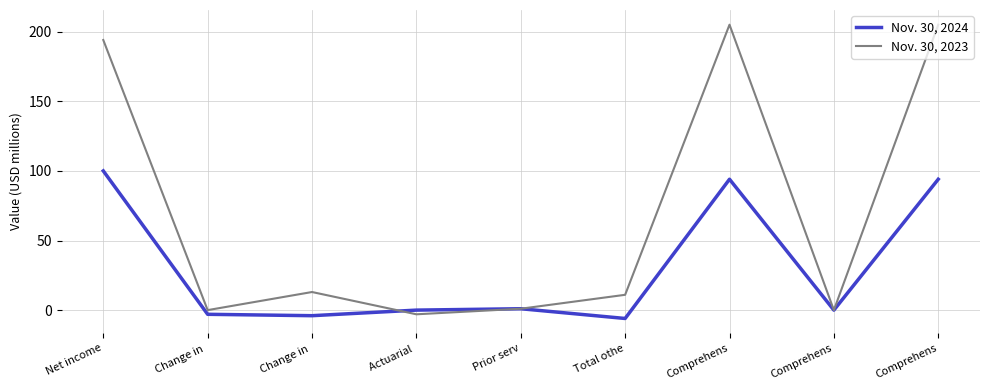

What is the sum of all Nov. 30, 2023 values?

626